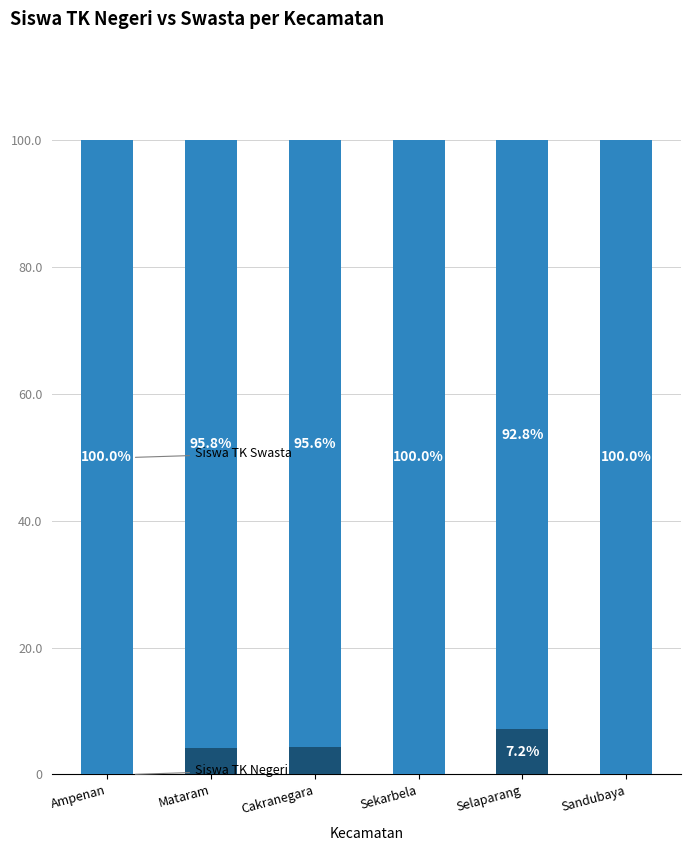

What is the total value across all series at Cakranegara?

100.0